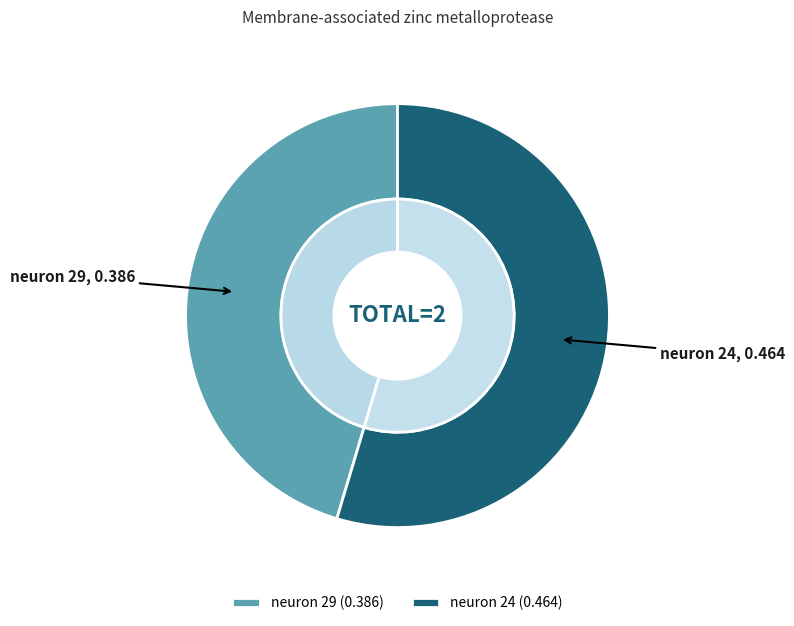

Which slice represents more than half of the pie?

neuron 24